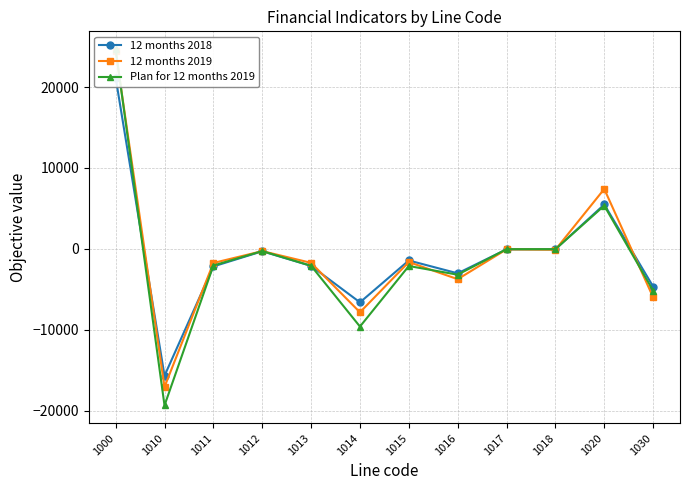

Reading left to right, transcribe all the data shown in this chart.

12 months 2018: 1000=21154	1010=-15662	1011=-2159	1012=-289	1013=-2094	1014=-6597	1015=-1425	1016=-3011	1017=-49	1018=-38	1020=5492	1030=-4642
12 months 2019: 1000=24454	1010=-17047	1011=-1733	1012=-268	1013=-1718	1014=-7825	1015=-1621	1016=-3735	1017=-47	1018=-100	1020=7407	1030=-5971
Plan for 12 months 2019: 1000=24679	1010=-19328	1011=-2050	1012=-260	1013=-2084	1014=-9588	1015=-2109	1016=-3180	1017=-29	1018=-28	1020=5351	1030=-5145